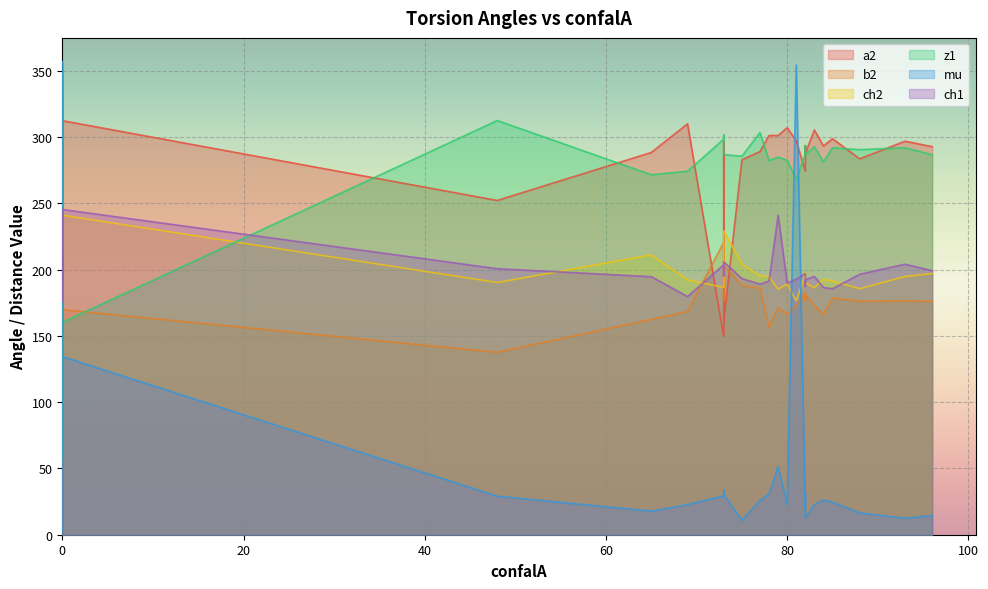

How many series are shown in this chart?

6